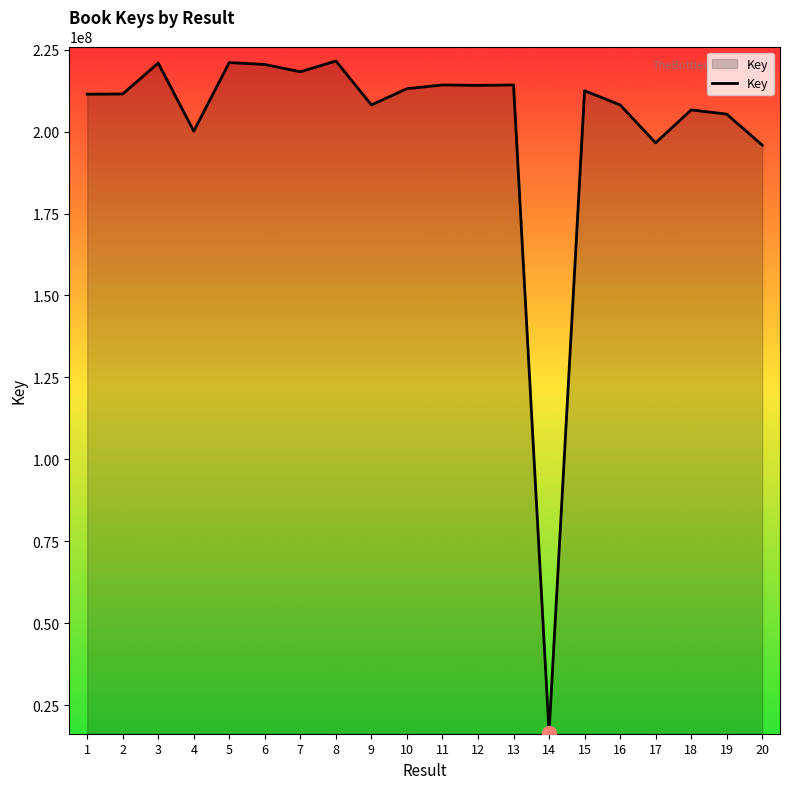

What is the change in value from 6 to 14?

-203846570